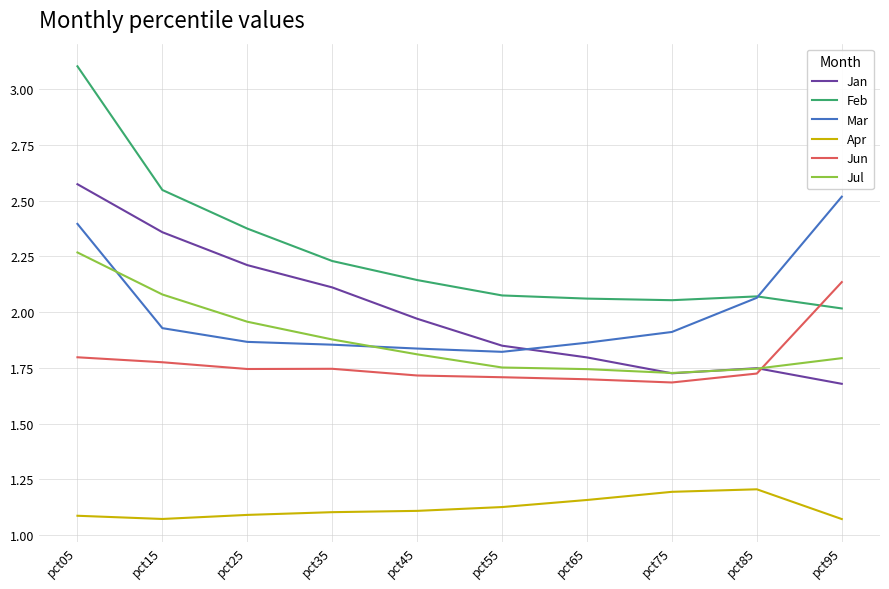

The value of Feb at pct25 is 0.9. True or false?

False